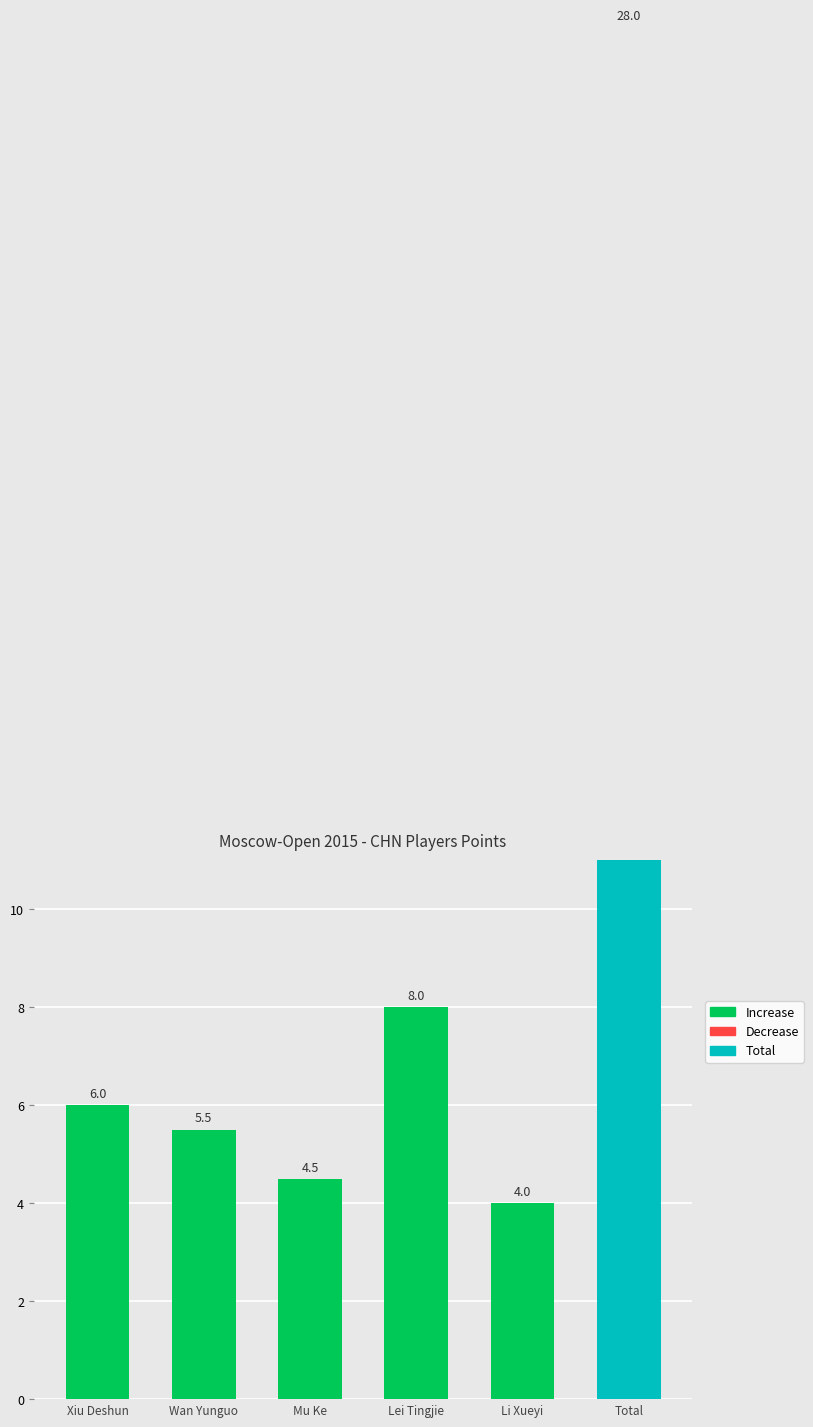

What is the approximate value at Li Xueyi?

4.0